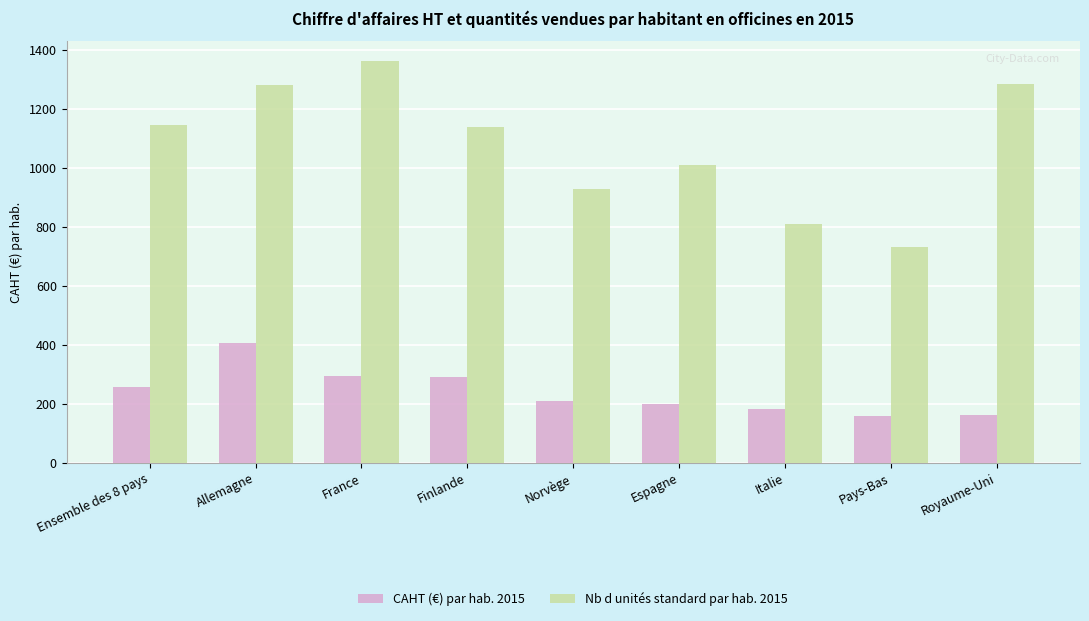

Which series has the largest range (max minus min)?

Nb d unités standard par hab. 2015